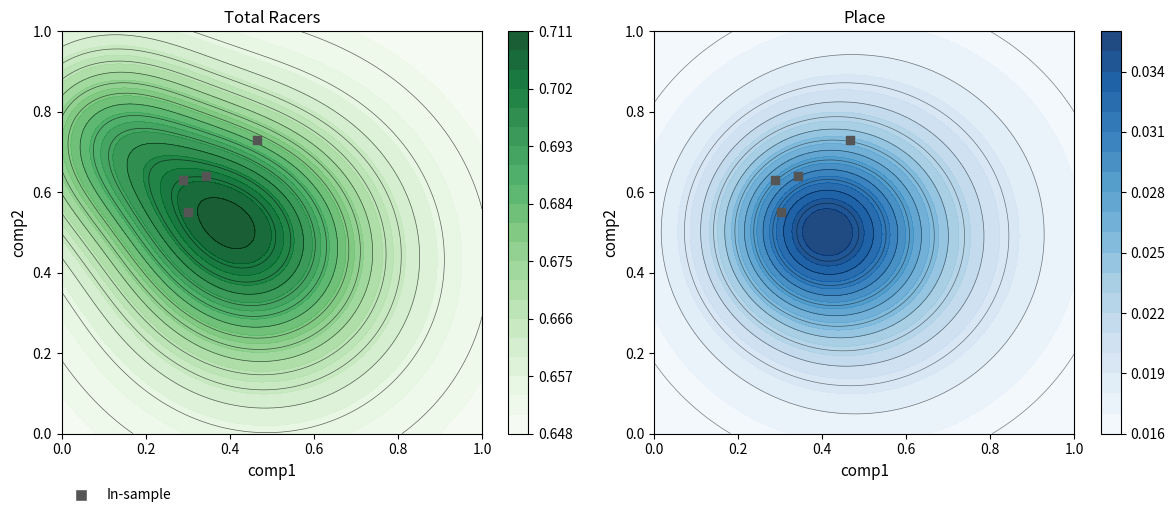

What is the greatest value displayed?

0.7